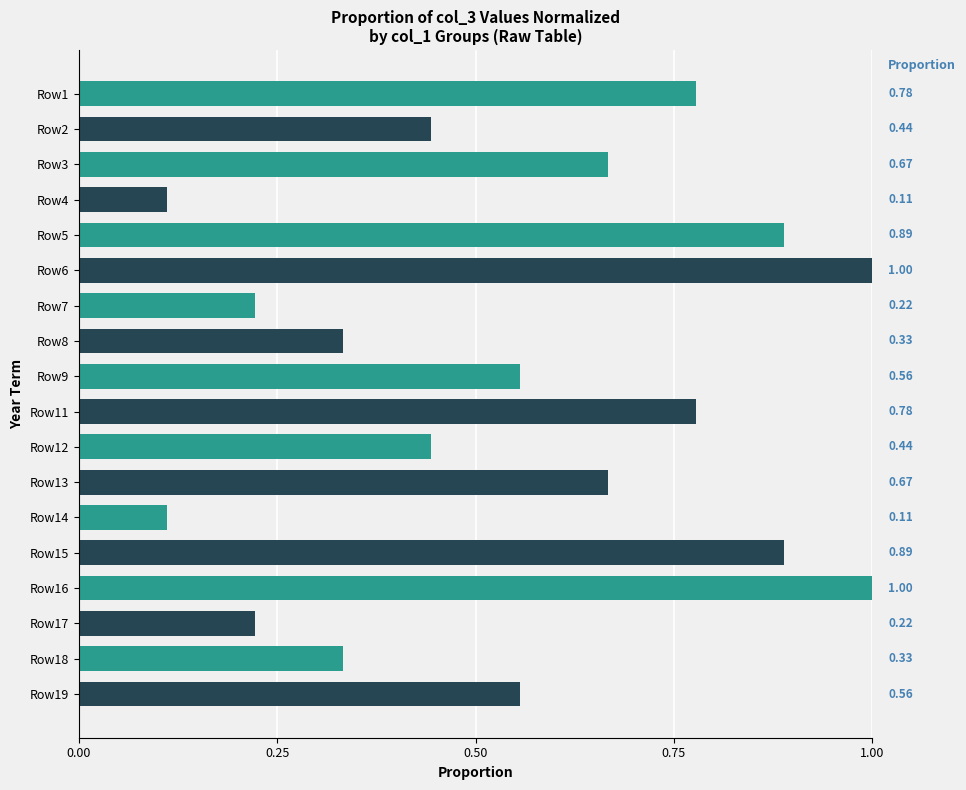

The chart shows a value of 0.4 at Row7. True or false?

False